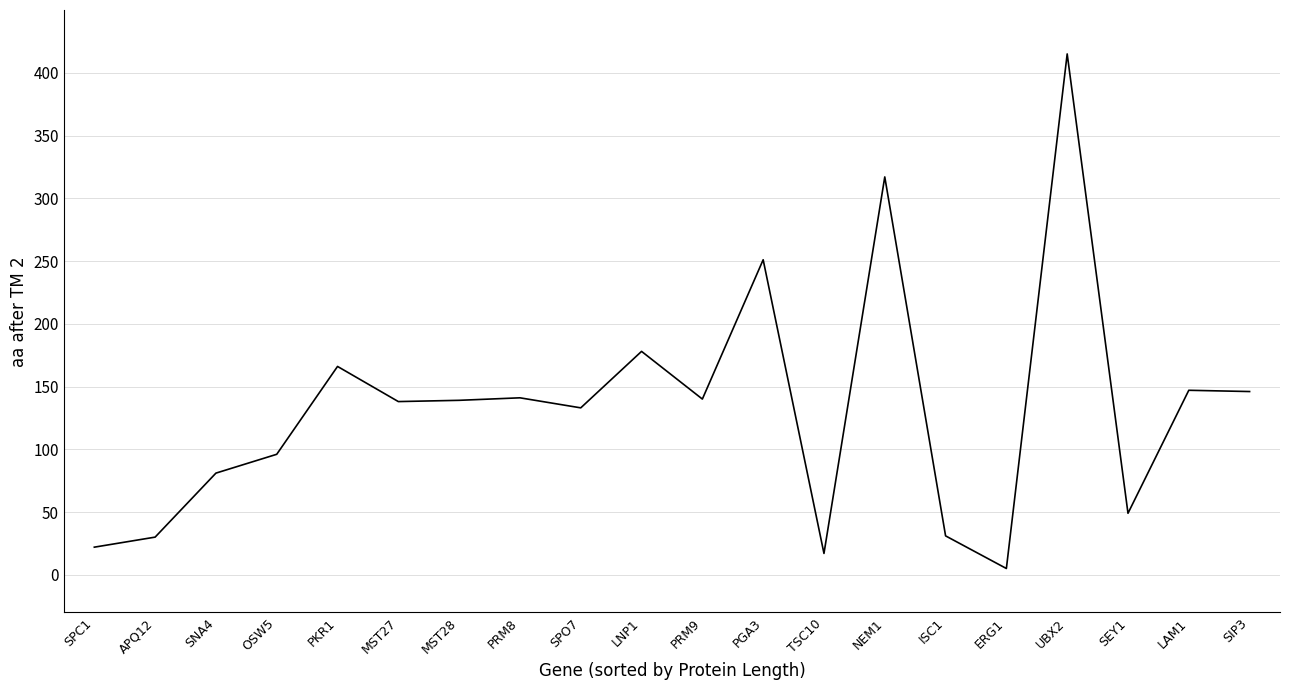

At which label is the value closest to 210?

LNP1